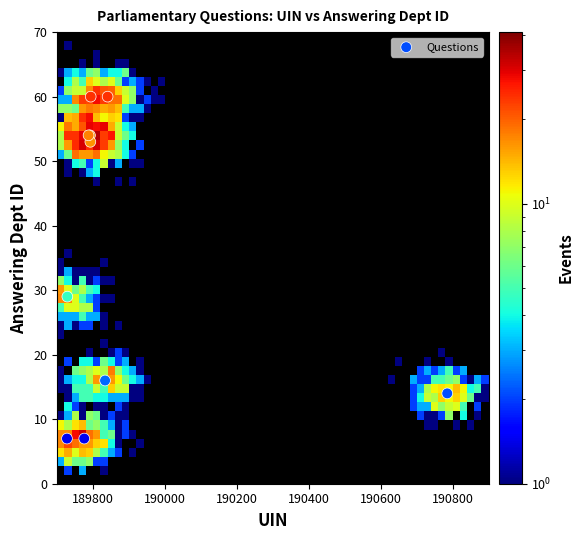

What Y value in the scatter plot is closest to 33?

29